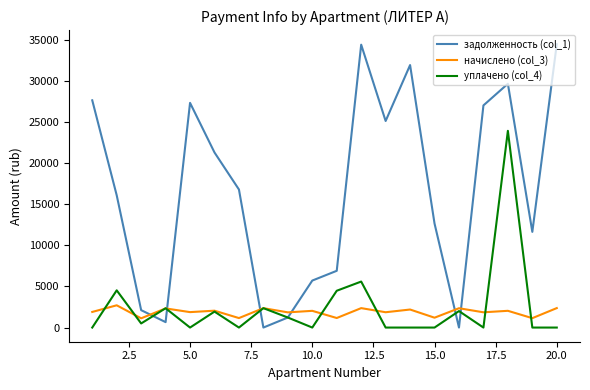

What is the maximum value shown in the chart?

34489.4